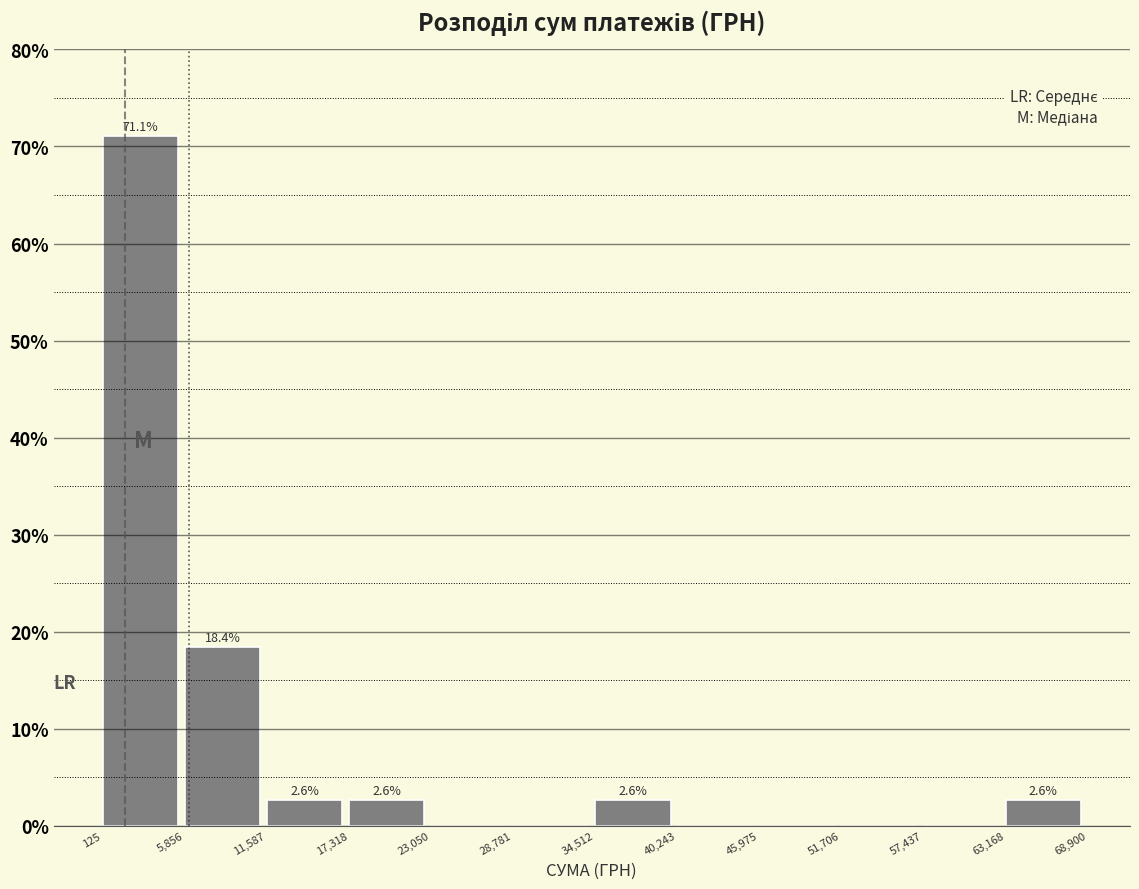

Which range on the x-axis has the tallest bar?

125 to 5,856